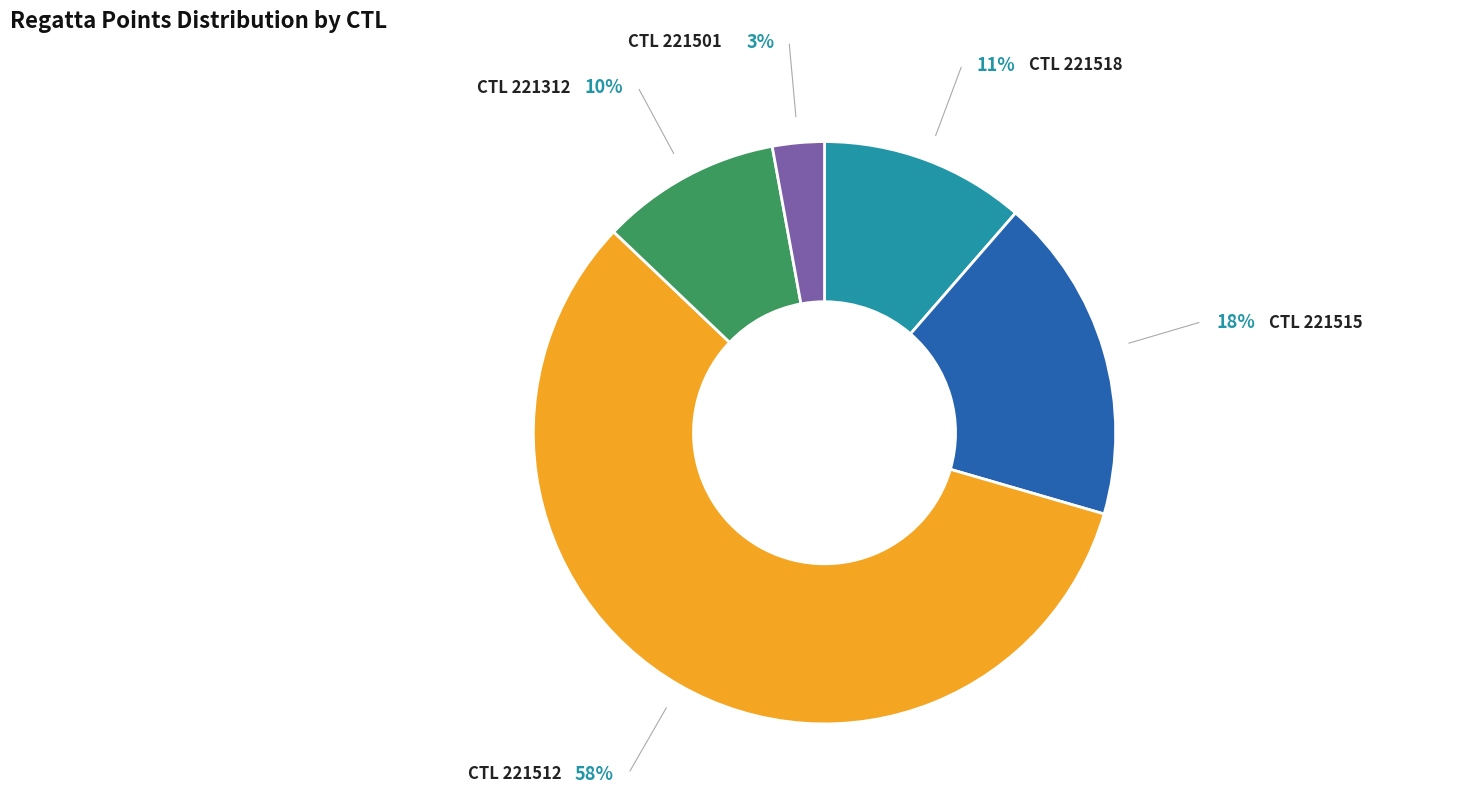

Is there a majority slice in this chart?

Yes